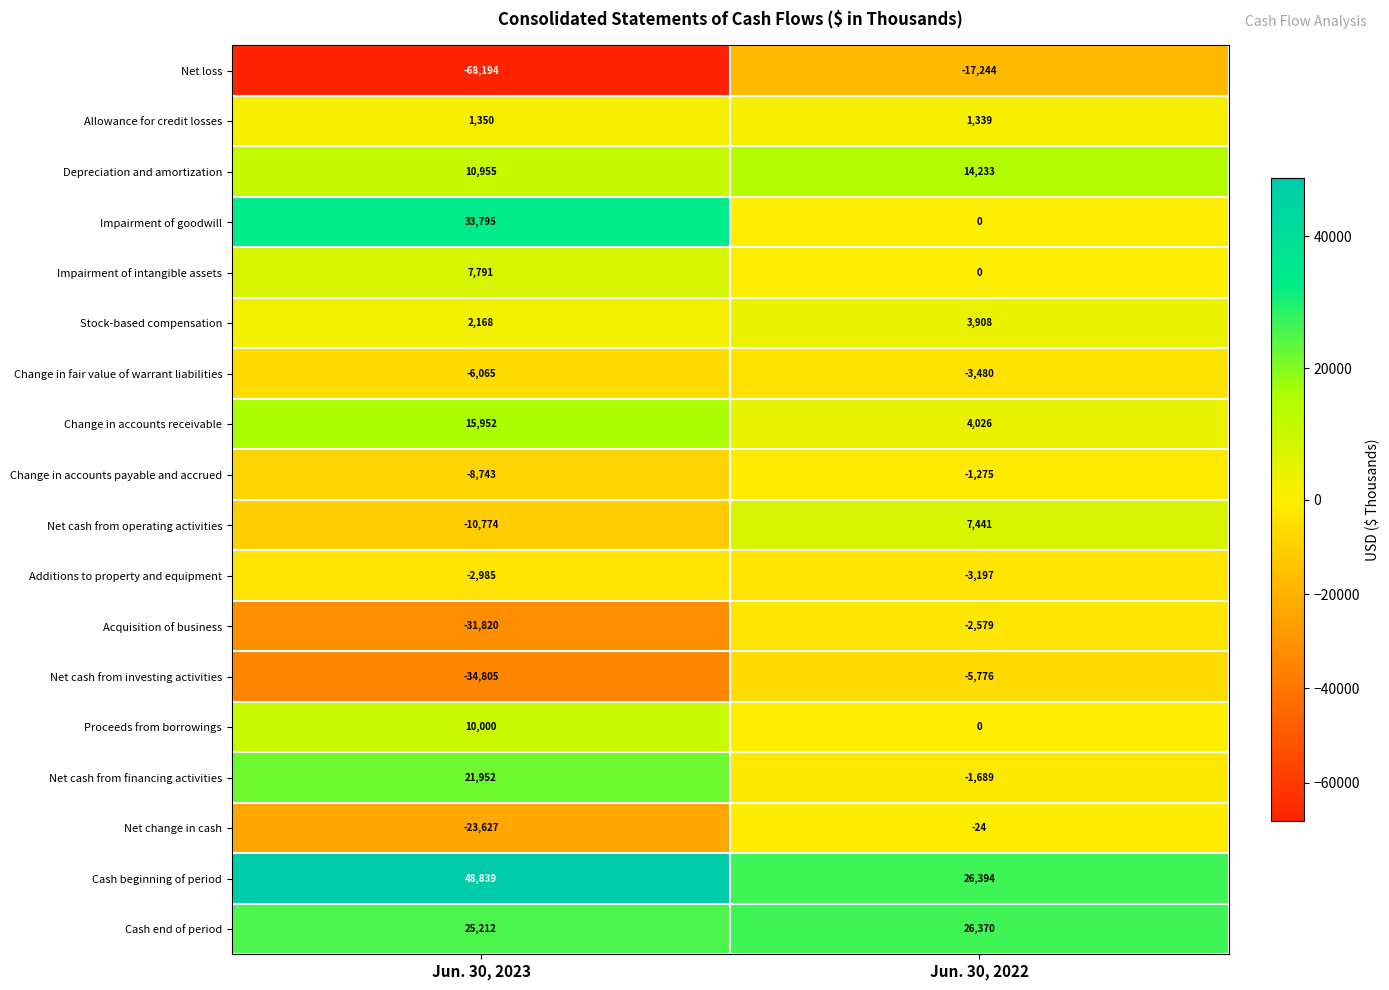

What is the difference between the maximum and minimum values in the Additions to property and equipment series?

212